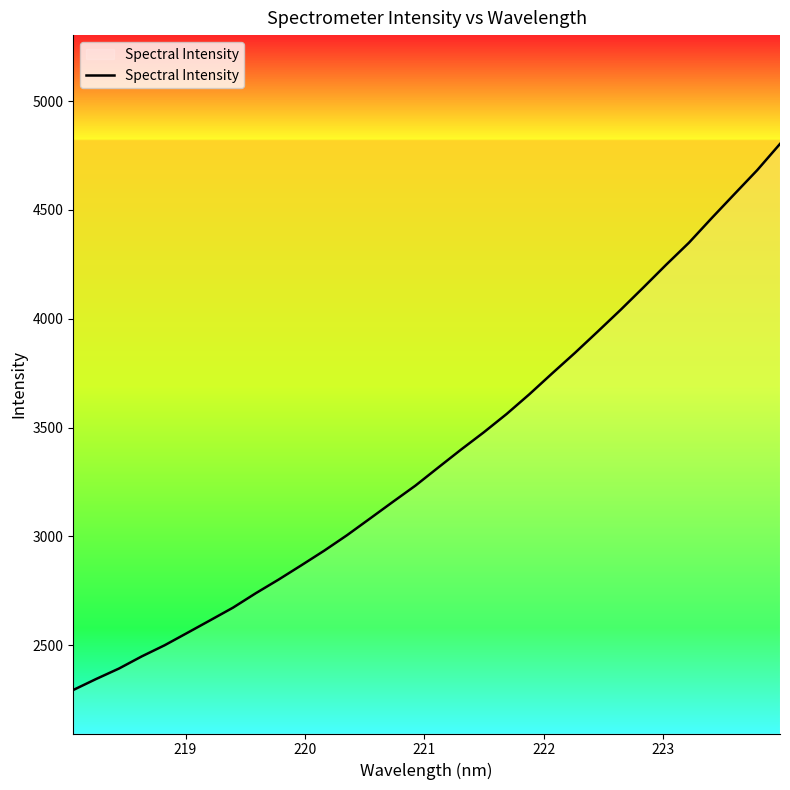

What is the smallest value displayed?

2293.8